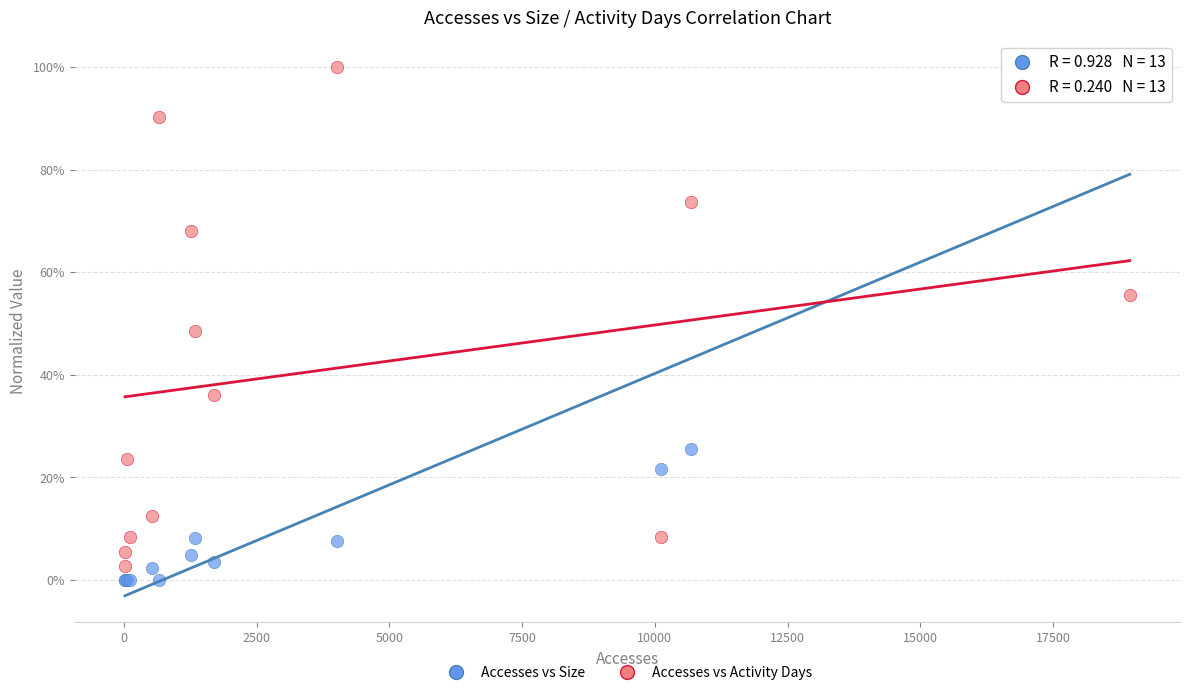

Which series has the widest spread of Y values?

Accesses vs Size